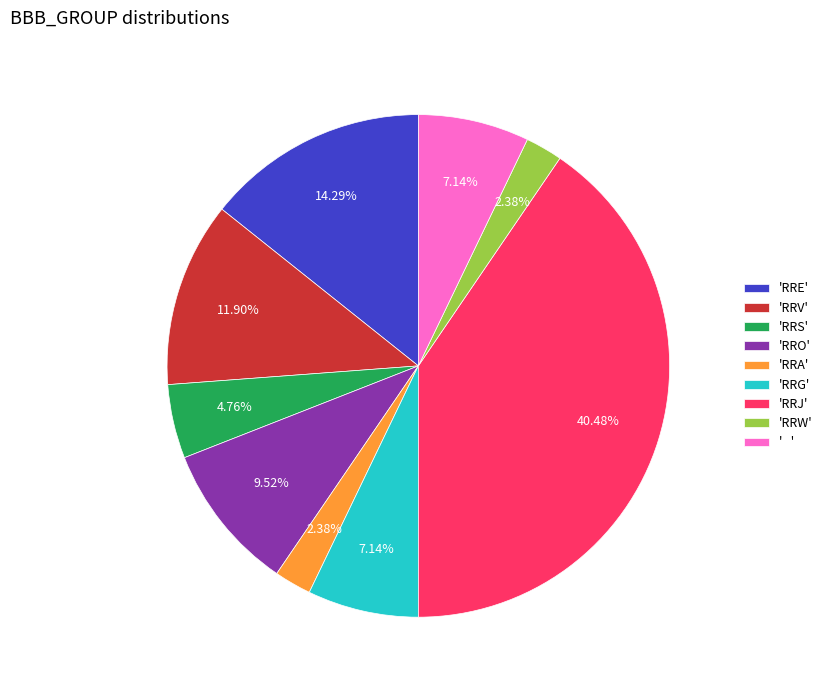

To the nearest percent, what is the difference between the largest and smallest slice percentages?

38%